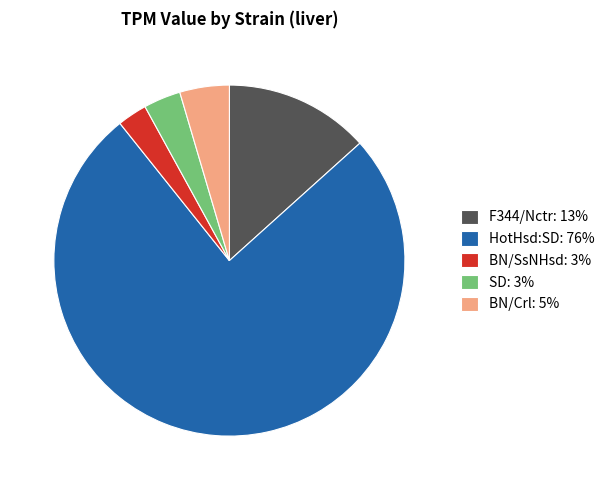

The F344/Nctr: 13% slice represents 1% of the pie. True or false?

False